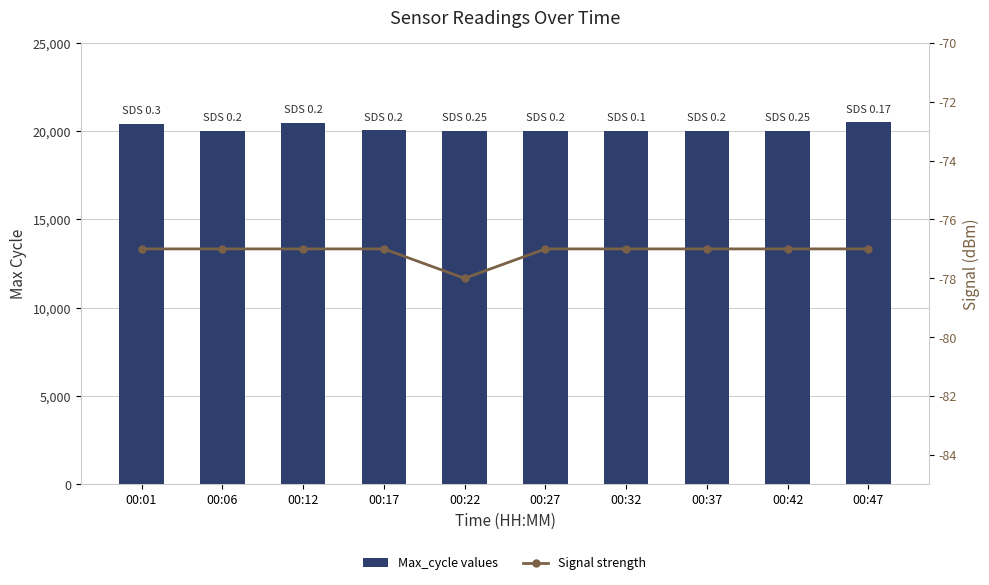

Reading left to right, transcribe all the data shown in this chart.

Max_cycle values: 20435	20043	20449	20047	20035	20032	20025	20036	20028	20497
Signal strength: -77	-77	-77	-77	-78	-77	-77	-77	-77	-77